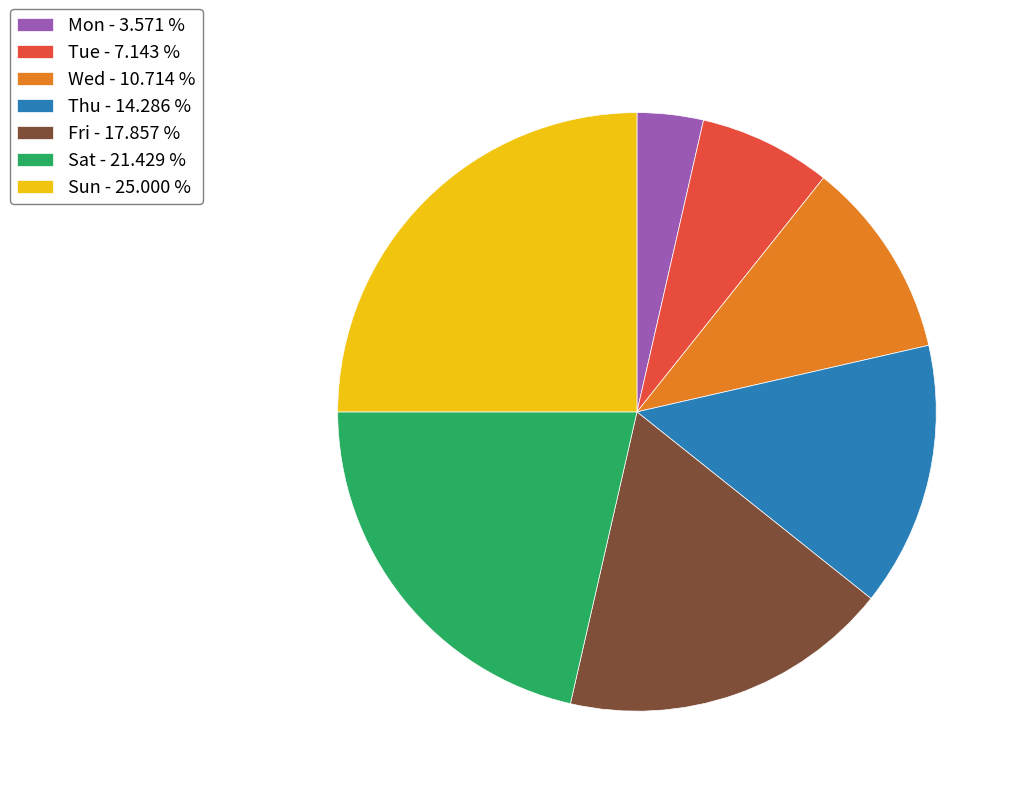

Does Sat account for over 50% of the chart?

No